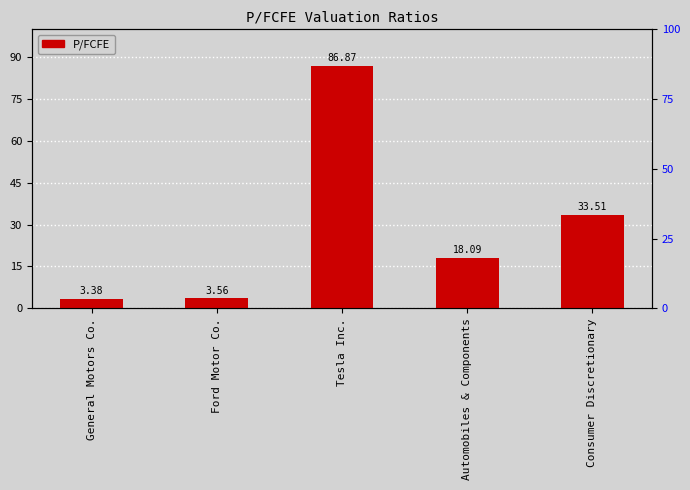

Are the bars grouped side by side (vs. stacked)?

No